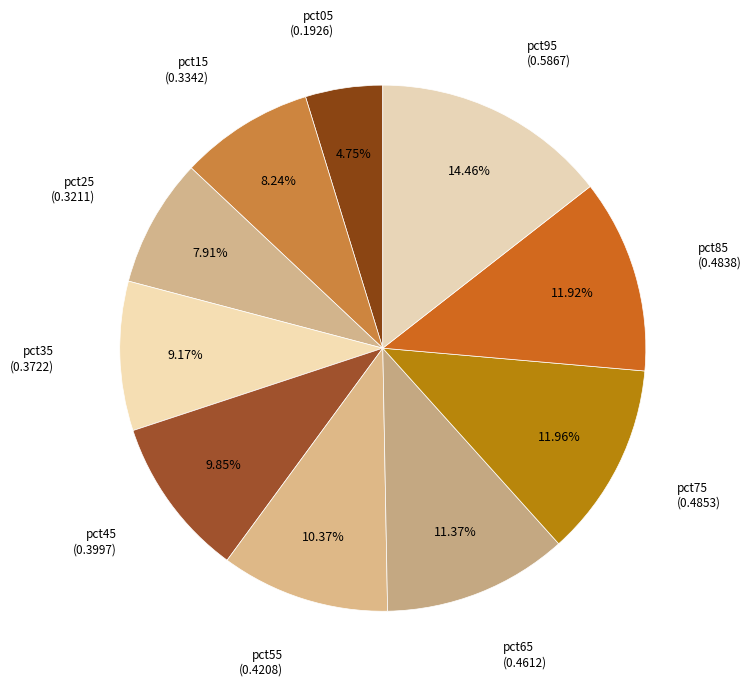

To the nearest percent, what is the difference between the largest and smallest slice percentages?

10%